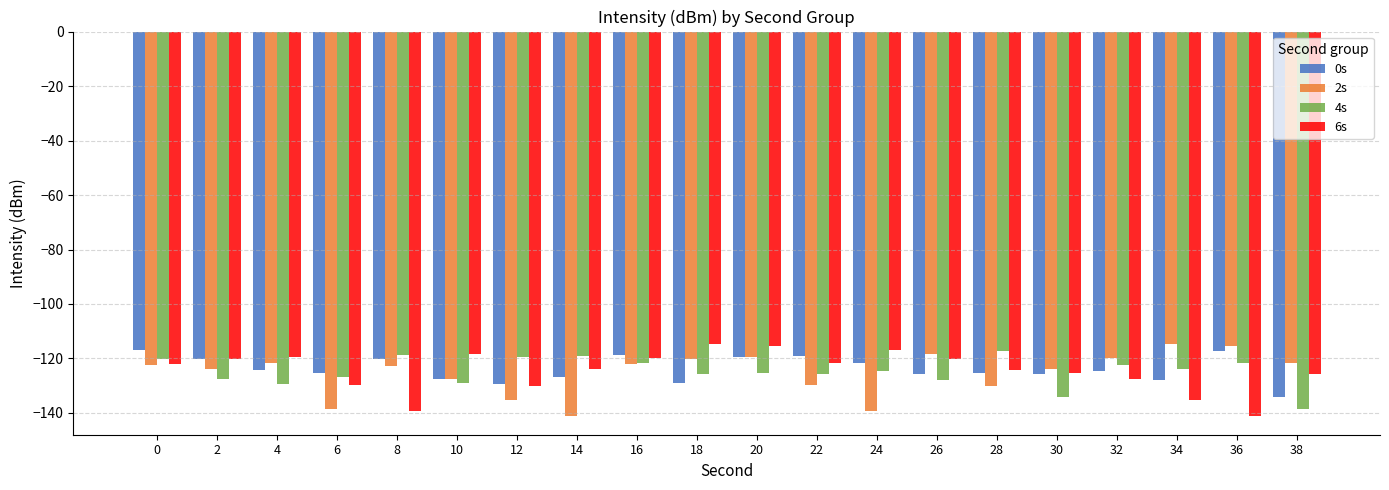

What are all the series names shown in the legend?

0s, 2s, 4s, 6s